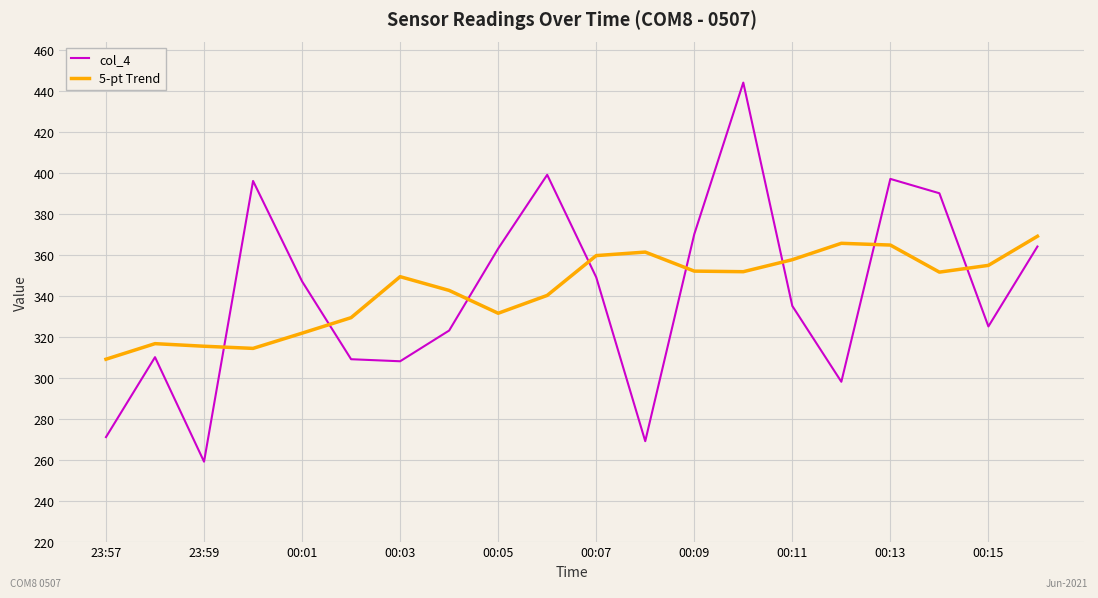

What is the highest value of the col_4 series?

444.0